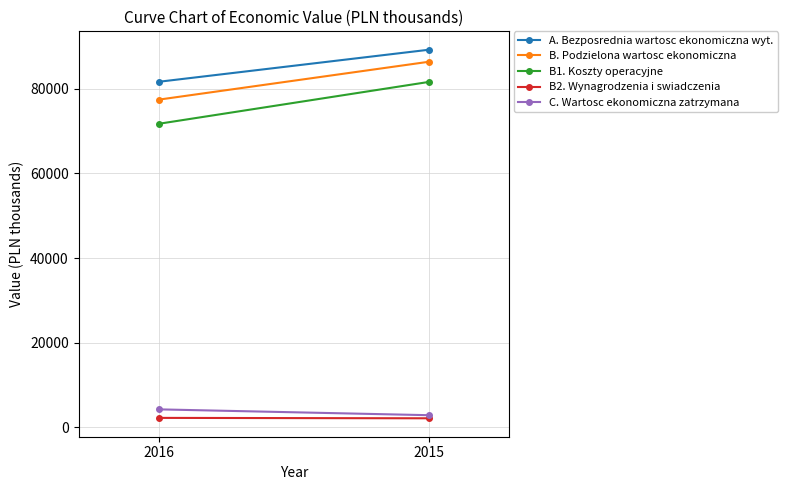

Reading right to left, what are all the values shown in this chart?

A. Bezposrednia wartosc ekonomiczna wyt.: 89236	81684
B. Podzielona wartosc ekonomiczna: 86392	77465
B1. Koszty operacyjne: 81623	71758
B2. Wynagrodzenia i swiadczenia: 2110	2206
C. Wartosc ekonomiczna zatrzymana: 2844	4219